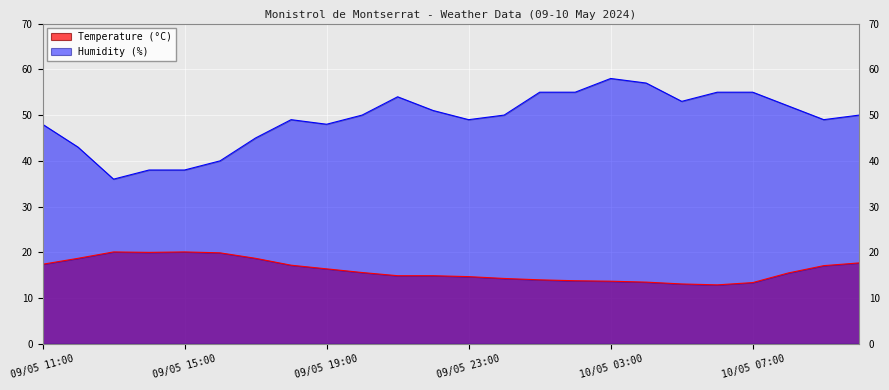

What position from the left is 09/05 16:00?

6